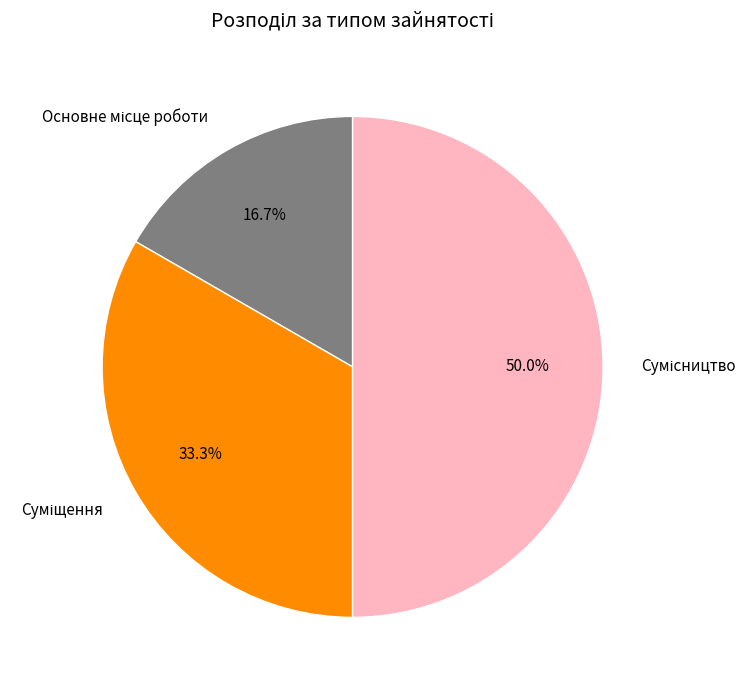

Count the number of slices in the pie.

3